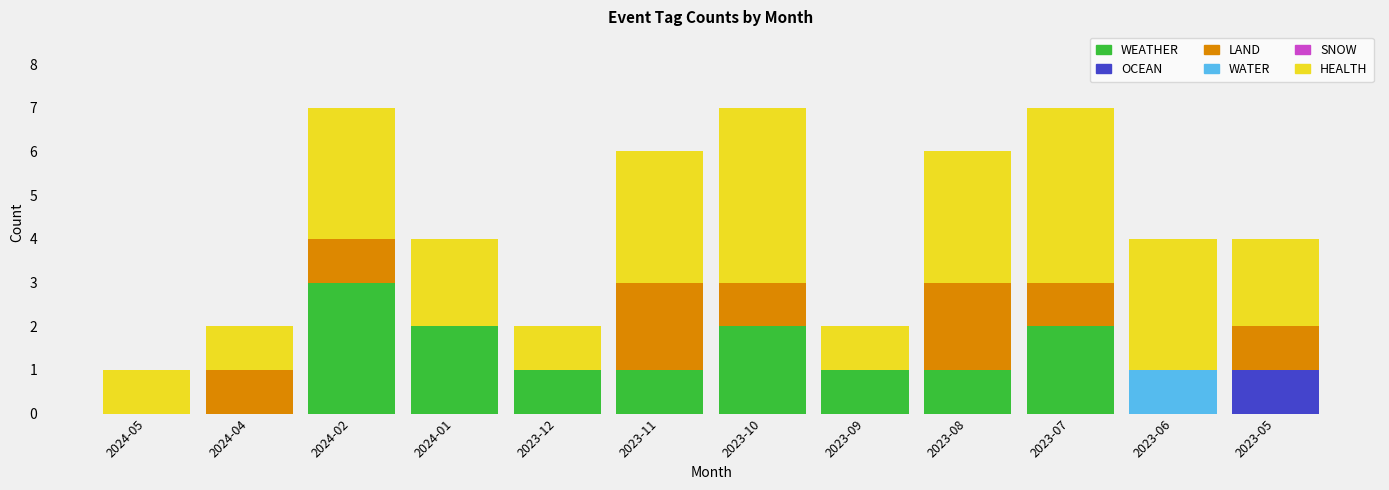

The WEATHER series shows 1 at 2024-01. True or false?

False